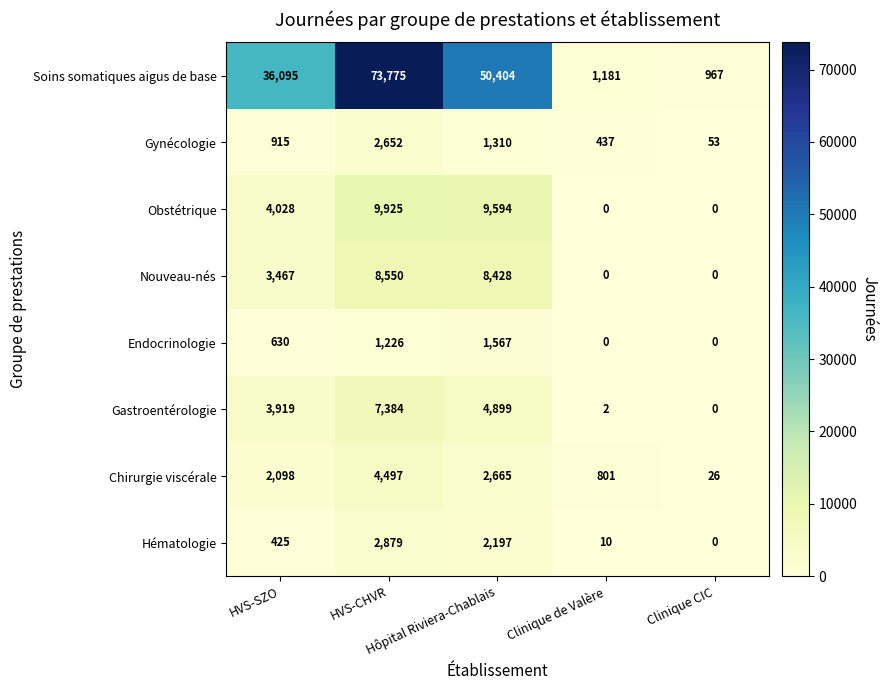

Which series has the largest range (max minus min)?

Soins somatiques aigus de base